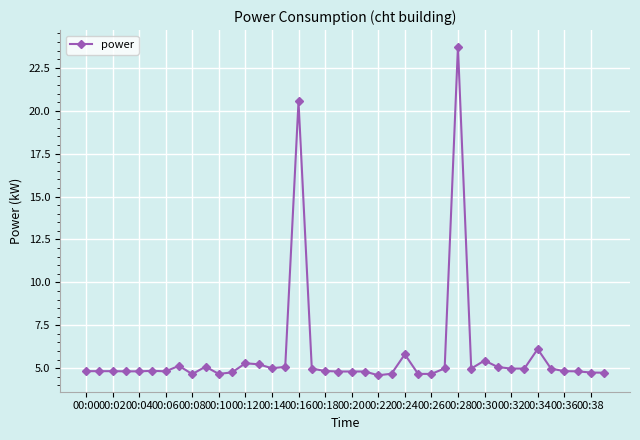

What is the minimum value shown in the chart?

4.6